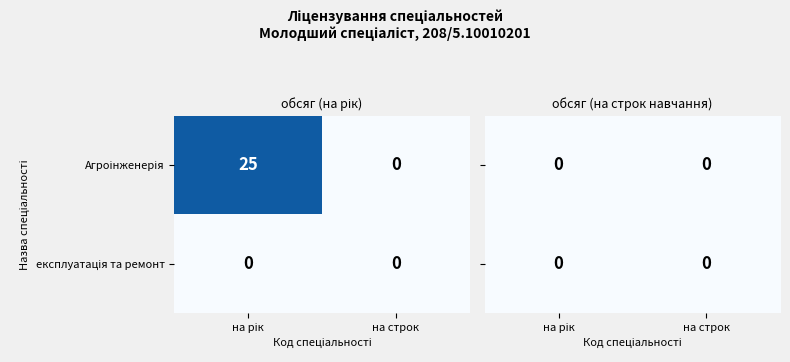

Rank the series by their average value, from lowest to highest.

експлуатація та ремонт машин і обладнання, Агроінженерія